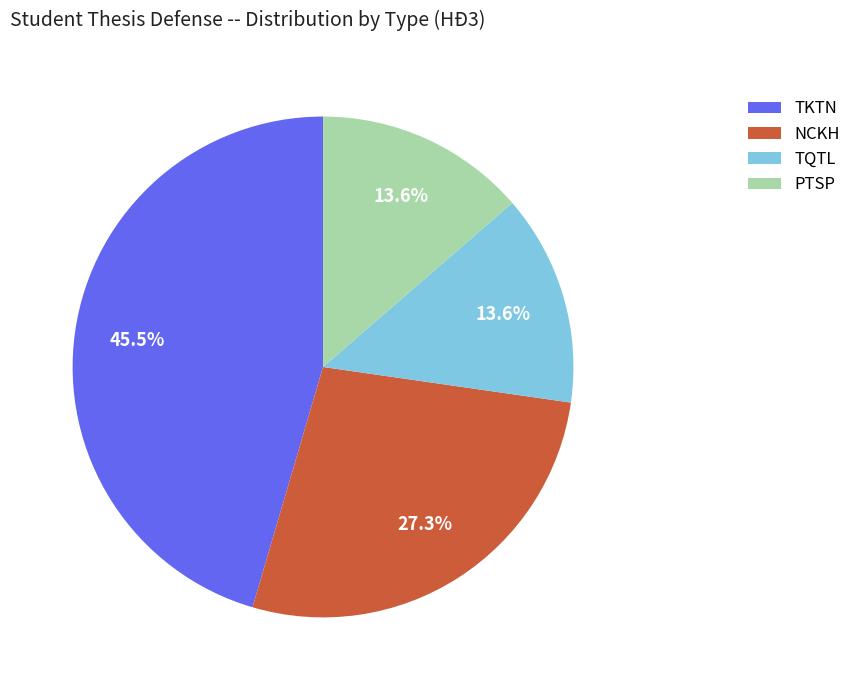

What is the total percentage of PTSP and TKTN?

59.1%